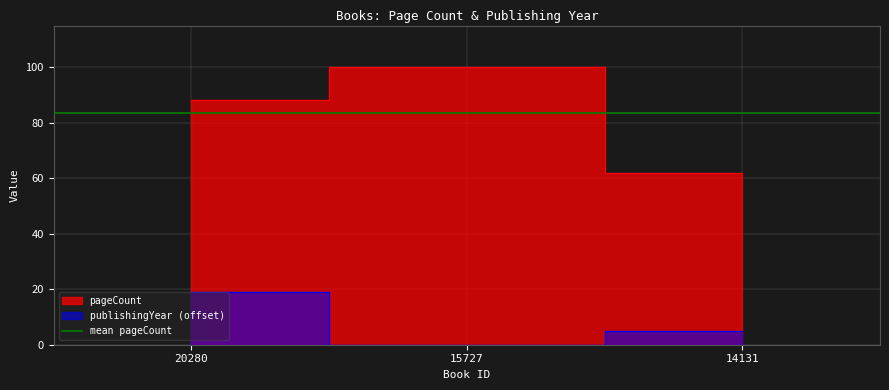

At 20280, list the series in order from largest to smallest.

pageCount, publishingYear